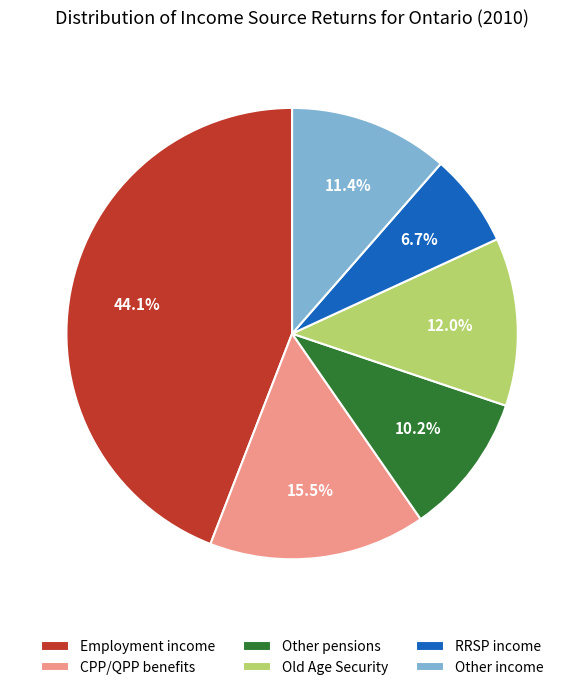

How many slices are in this pie chart?

6